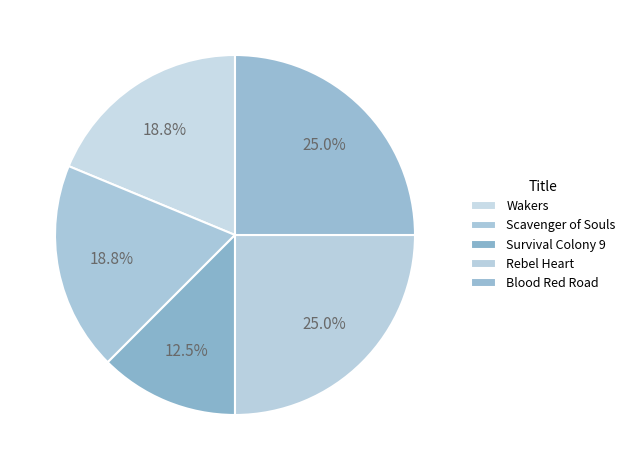

Which category has the smallest portion of the pie?

Survival Colony 9